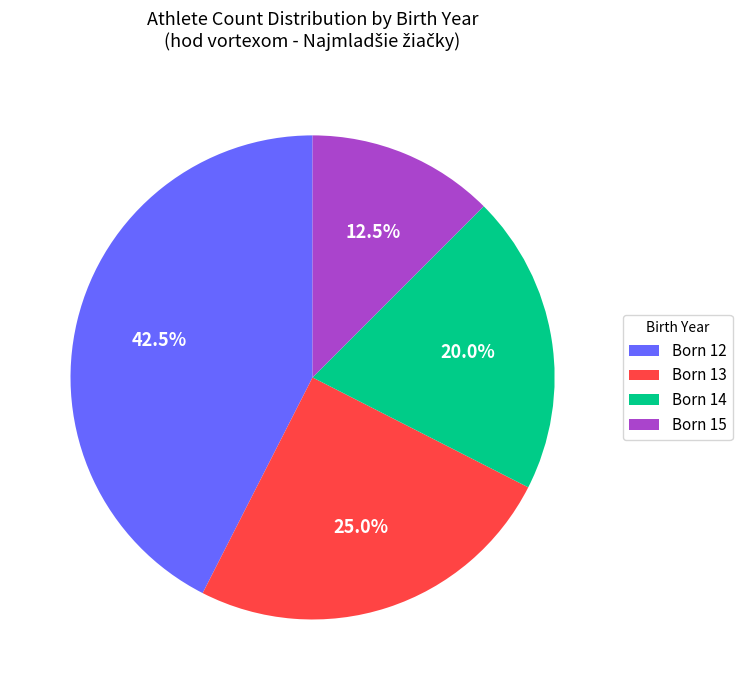

Does Born 12 represent more than half of the total?

No